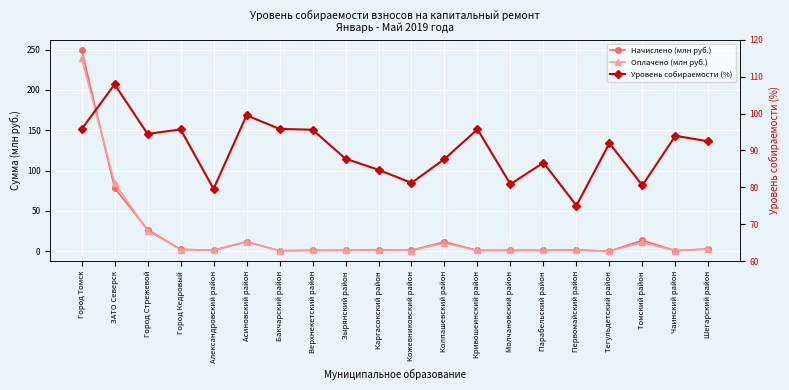

Reading left to right, what are all the values shown in this chart?

Начислено (млн руб.): Город Томск=249.8	ЗАТО Северск=78.4	Город Стрежевой=26.9	Город Кедровый=2.3	Александровский район=1.4	Асиновский район=11.8	Бакчарский район=0.7	Верхнекетский район=1.1	Зырянский район=1.2	Каргасокский район=2.0	Кожевниковский район=1.1	Колпашевский район=11.6	Кривошеинский район=1.1	Молчановский район=1.2	Парабельский район=1.2	Первомайский район=1.7	Тегульдетский район=0.1	Томский район=13.5	Чаинский район=0.7	Шегарский район=2.9
Оплачено (млн руб.): Город Томск=239.2	ЗАТО Северск=84.6	Город Стрежевой=25.4	Город Кедровый=2.2	Александровский район=1.1	Асиновский район=11.7	Бакчарский район=0.6	Верхнекетский район=1.1	Зырянский район=1.0	Каргасокский район=1.7	Кожевниковский район=0.9	Колпашевский район=10.2	Кривошеинский район=1.0	Молчановский район=0.9	Парабельский район=1.0	Первомайский район=1.2	Тегульдетский район=0.1	Томский район=10.9	Чаинский район=0.7	Шегарский район=2.7
Уровень собираемости (%): Город Томск=95.8	ЗАТО Северск=107.9	Город Стрежевой=94.5	Город Кедровый=95.7	Александровский район=79.6	Асиновский район=99.5	Бакчарский район=95.8	Верхнекетский район=95.6	Зырянский район=87.8	Каргасокский район=84.8	Кожевниковский район=81.2	Колпашевский район=87.7	Кривошеинский район=95.7	Молчановский район=80.9	Парабельский район=86.7	Первомайский район=75.1	Тегульдетский район=92.0	Томский район=80.5	Чаинский район=94.0	Шегарский район=92.5